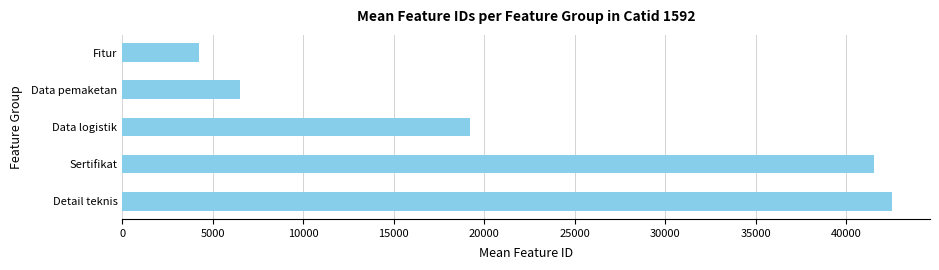

Is it true that the value at Data logistik is 19207.9?

True